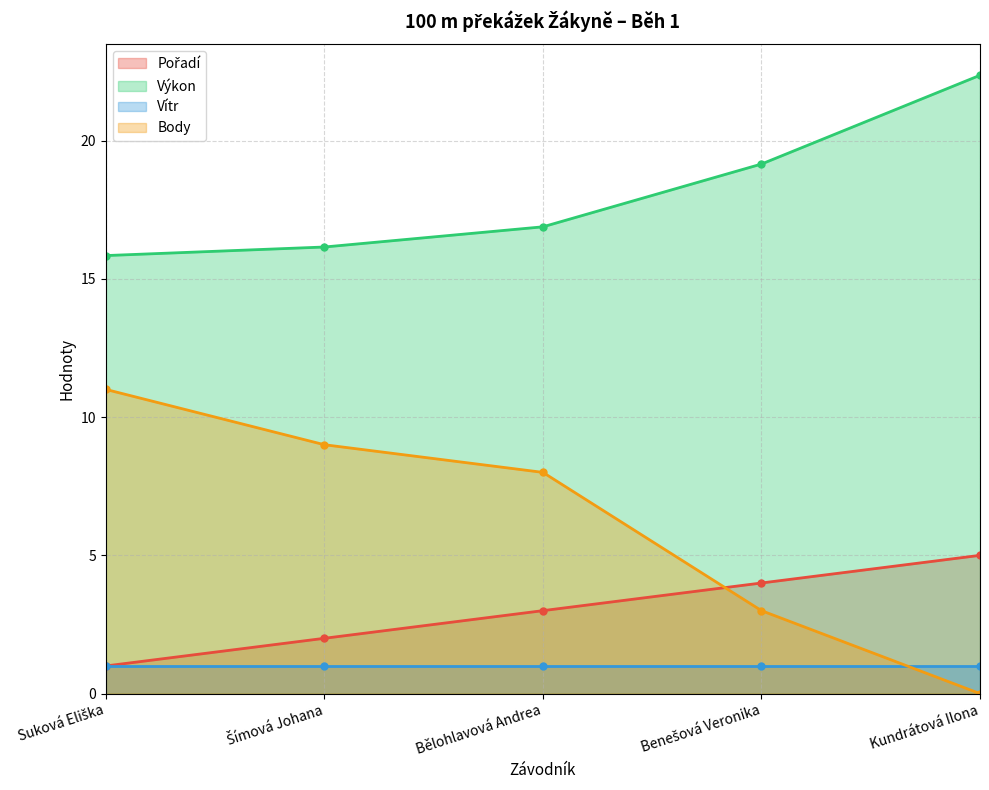

Which series changed the most between Benešová Veronika and Kundrátová Ilona?

Výkon